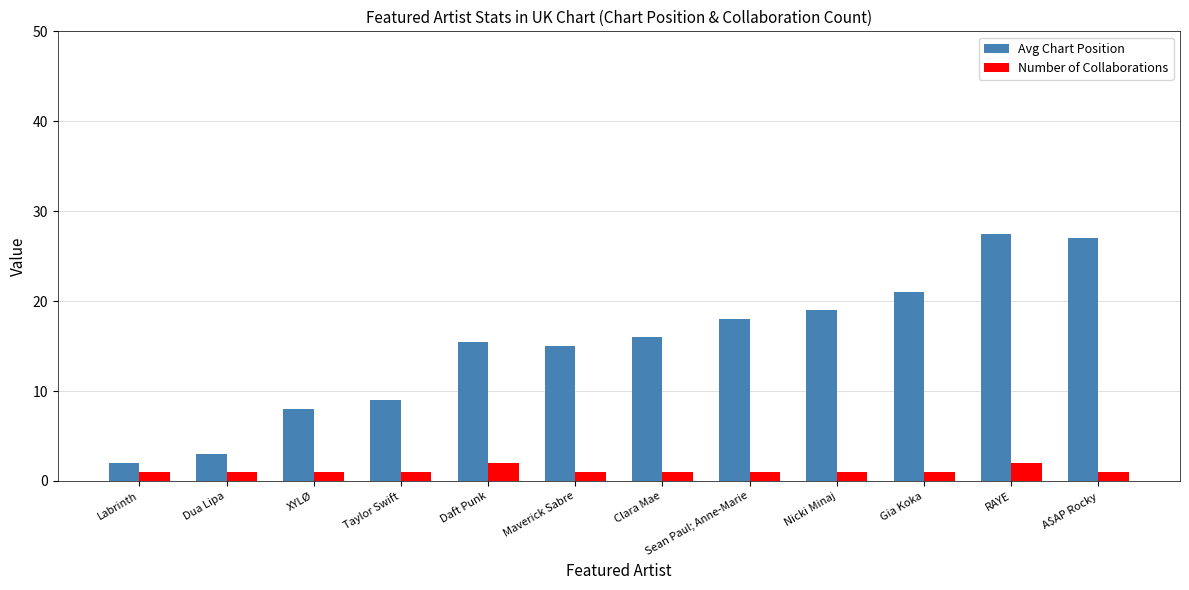

What is the total value across all series at Nicki Minaj?

20.0